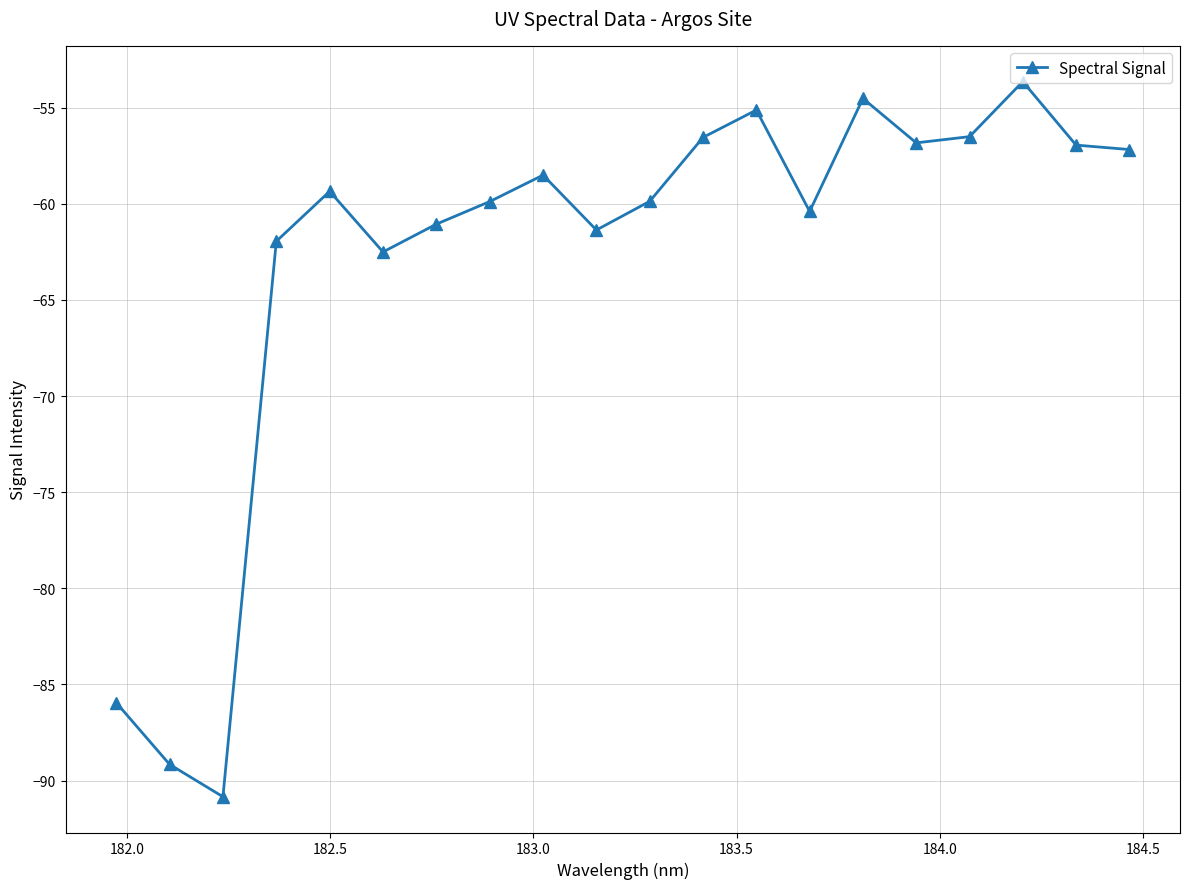

How many points are higher than both their immediate neighbors (excluding endpoints)?

5